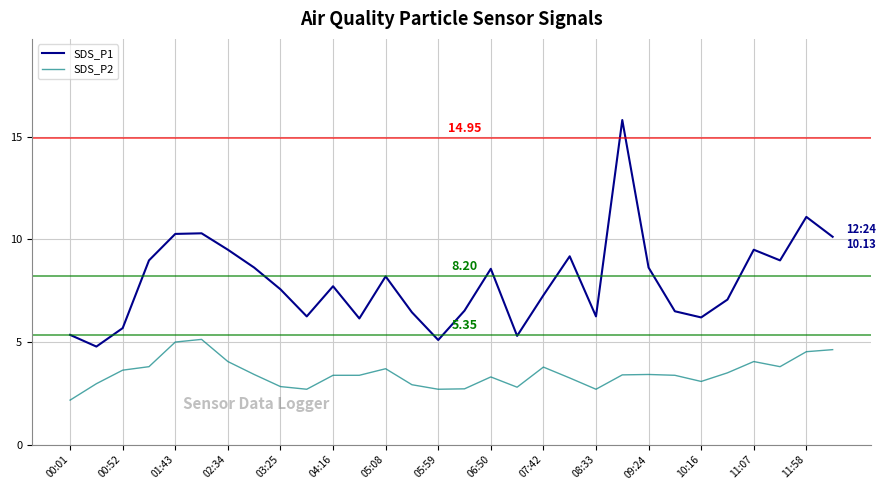

Which series has the largest total across all categories?

SDS_P1